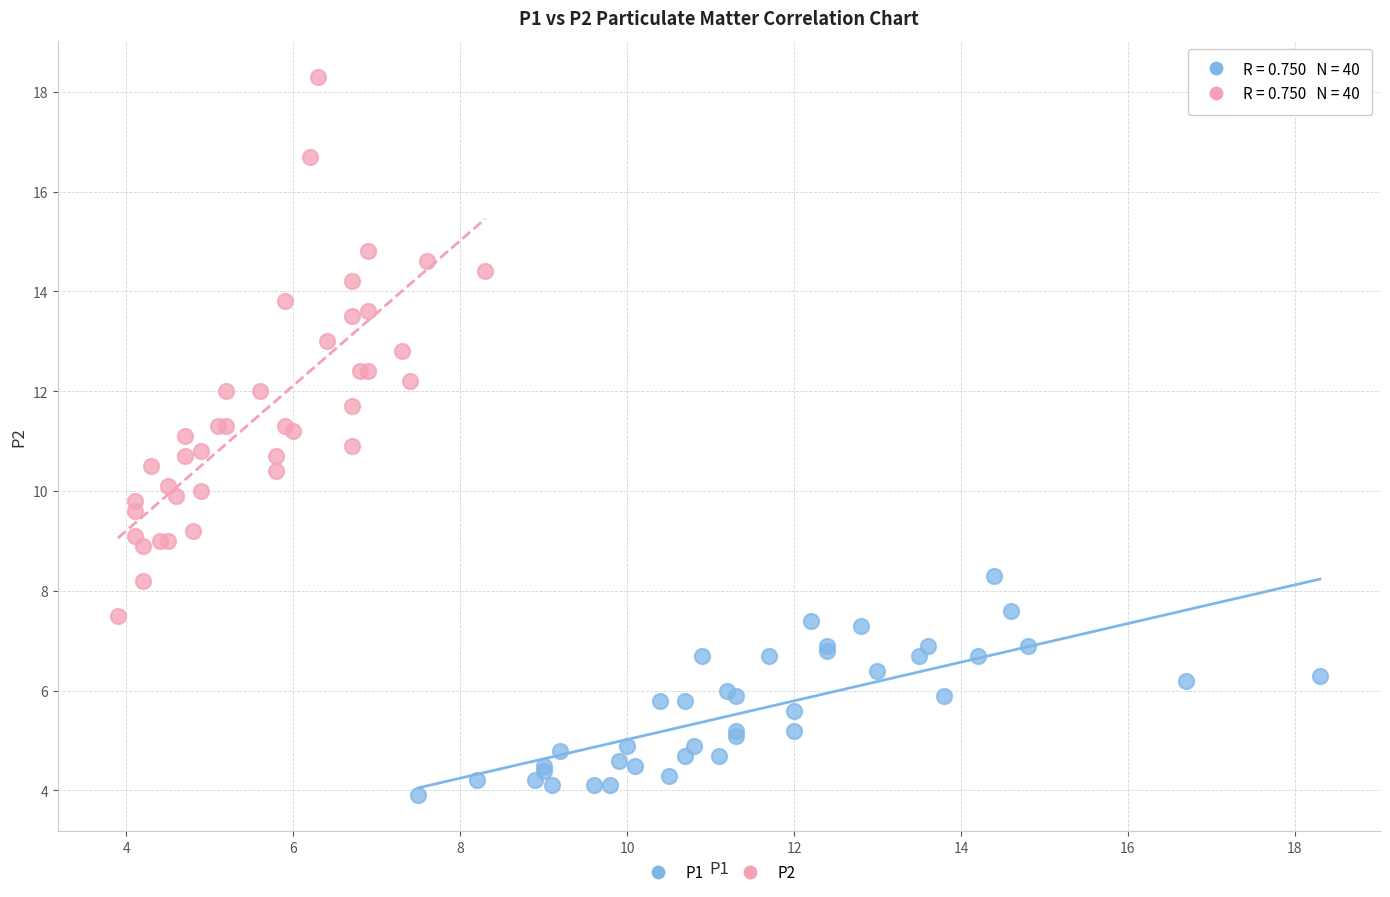

Which series has the widest spread of Y values?

P2